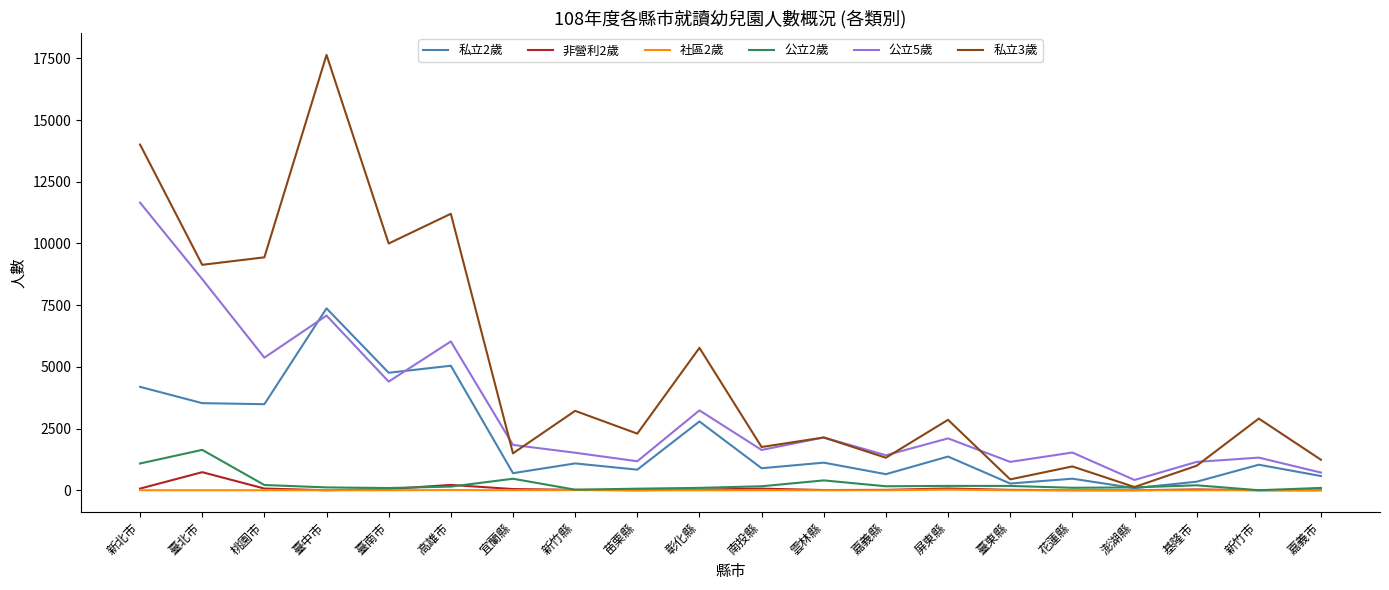

The 私立2歲 series shows 2787 at 彰化縣. True or false?

True